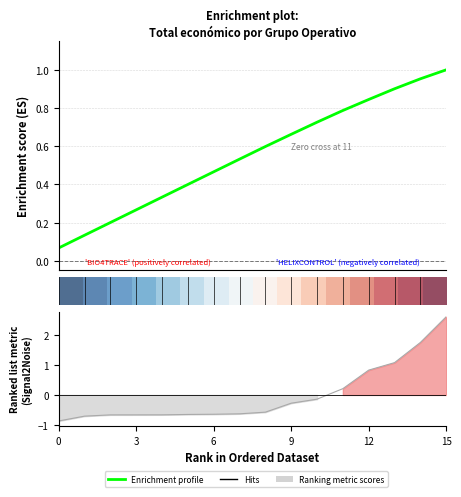

What is the sum of all Enrichment profile values?

8.9